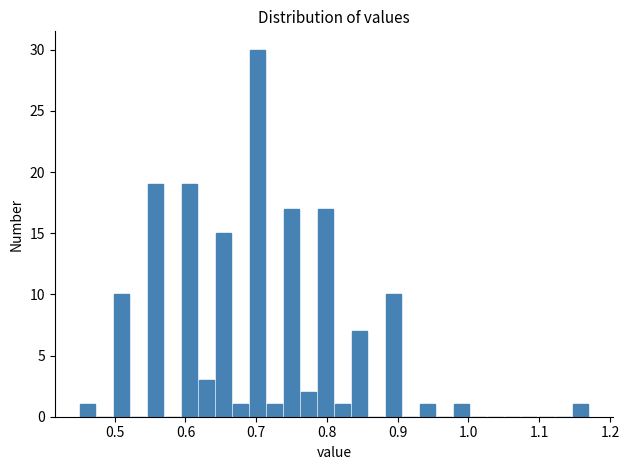

Around what value on the x-axis is the tallest bar? Give the approximate position of its centre, as read against the axis.

0.70